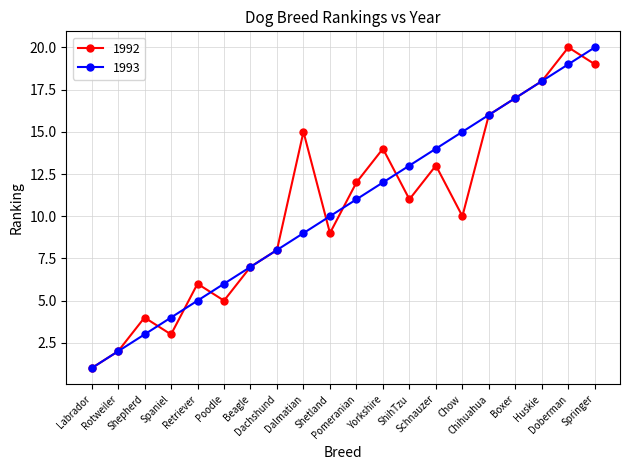

What is the label of the 10th point from the left?

Shetland